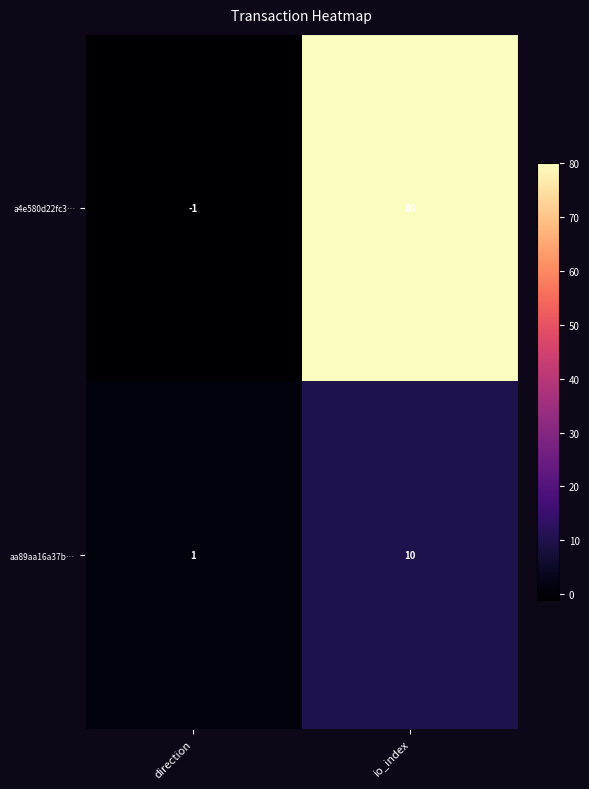

What is the smallest value displayed?

-1